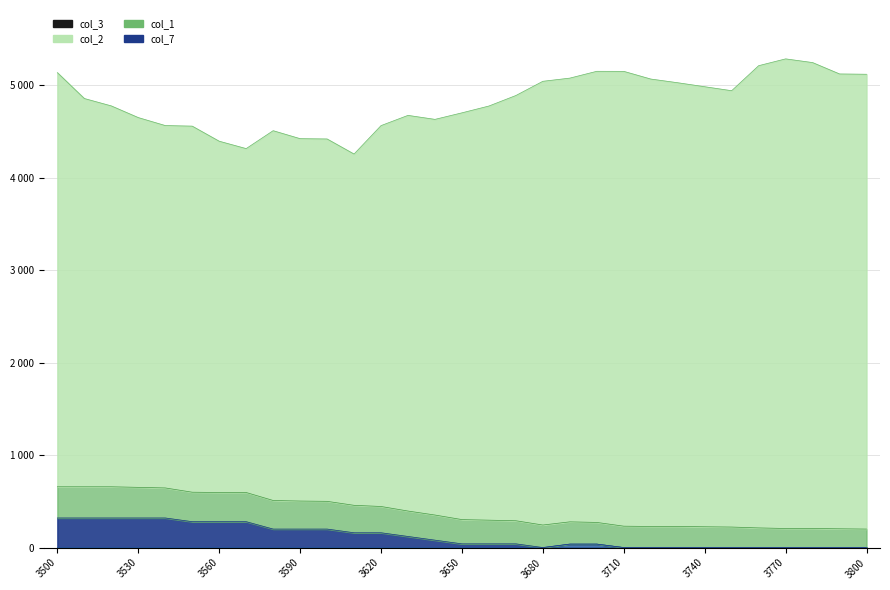

Is it true that col_1 equals 121.0 at 3760?

False